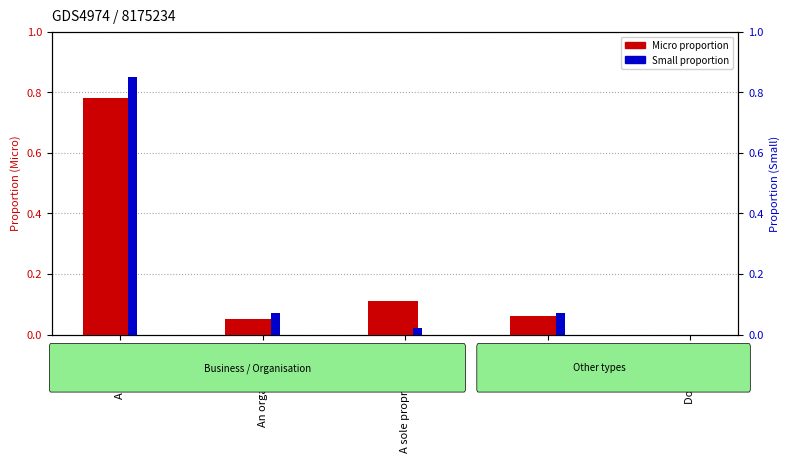

Which series has the widest spread of values?

Small